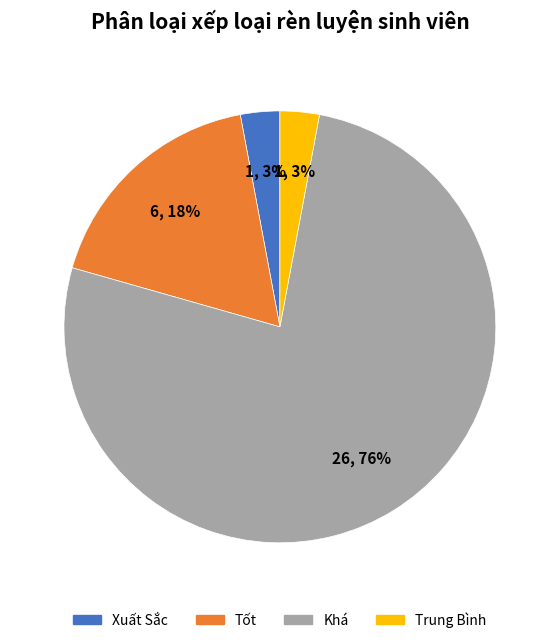

To the nearest percent, what is the average slice percentage?

25%